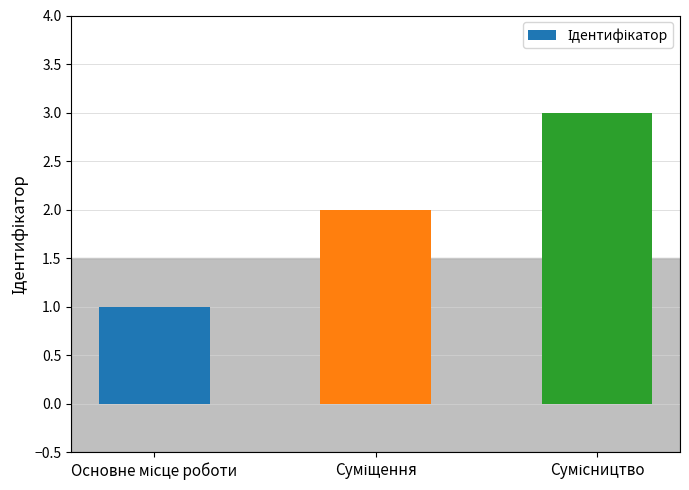

What is the sum of all values?

6